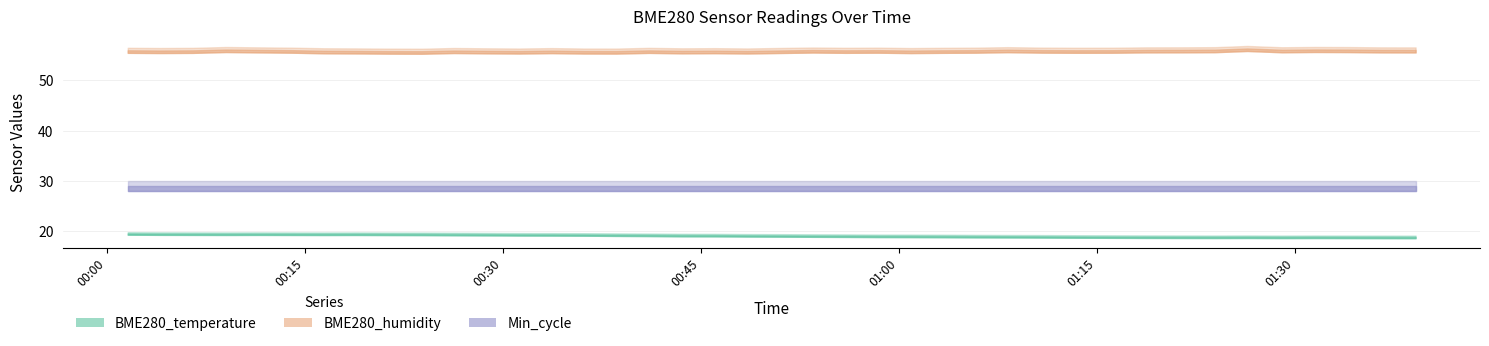

The BME280_humidity series shows 55.5 at 2023/09/19 01:36:29. True or false?

True